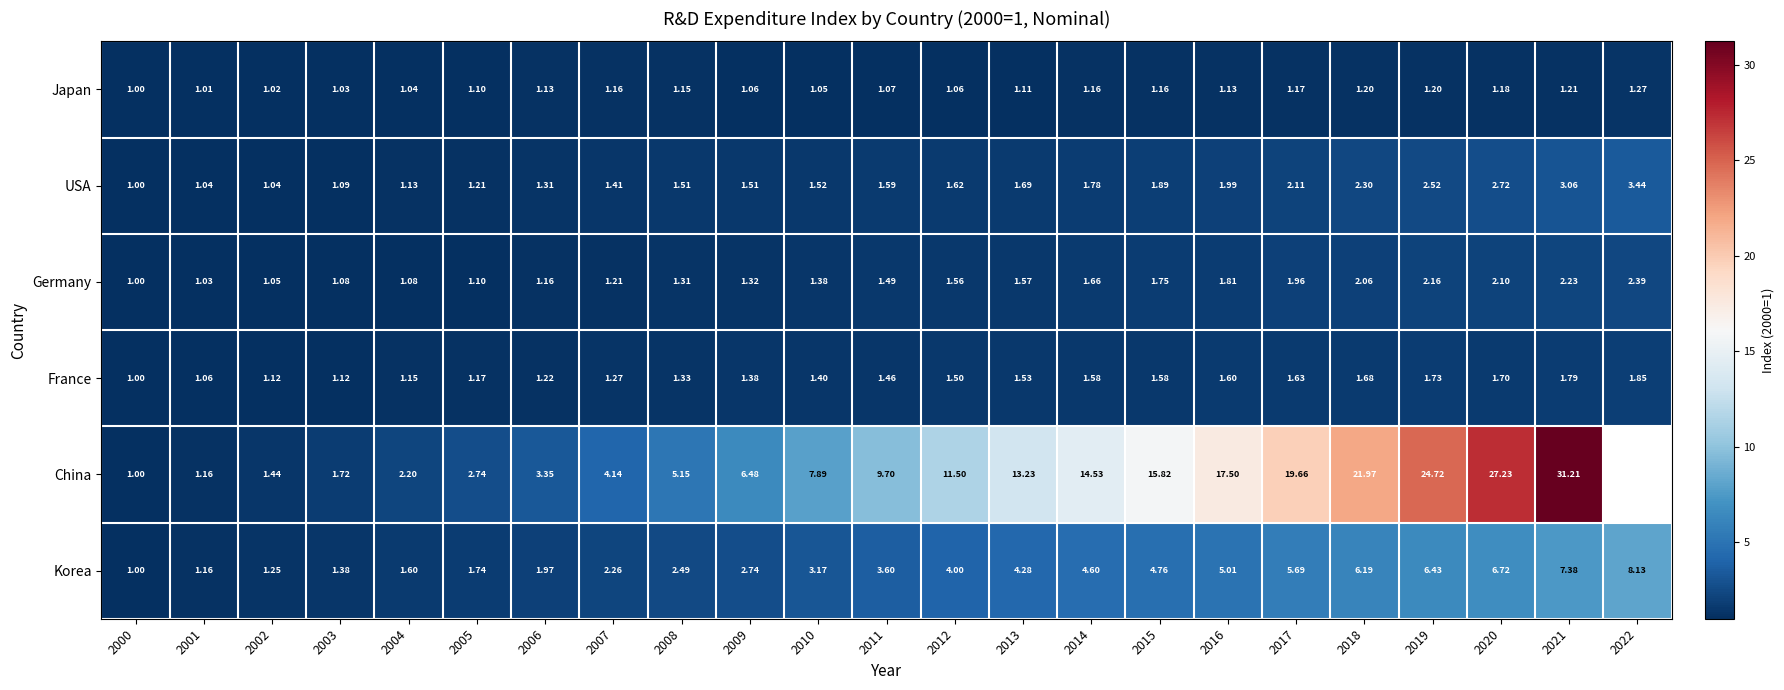

At 2015, list the series in order from smallest to largest.

Japan, France, Germany, USA, Korea, China